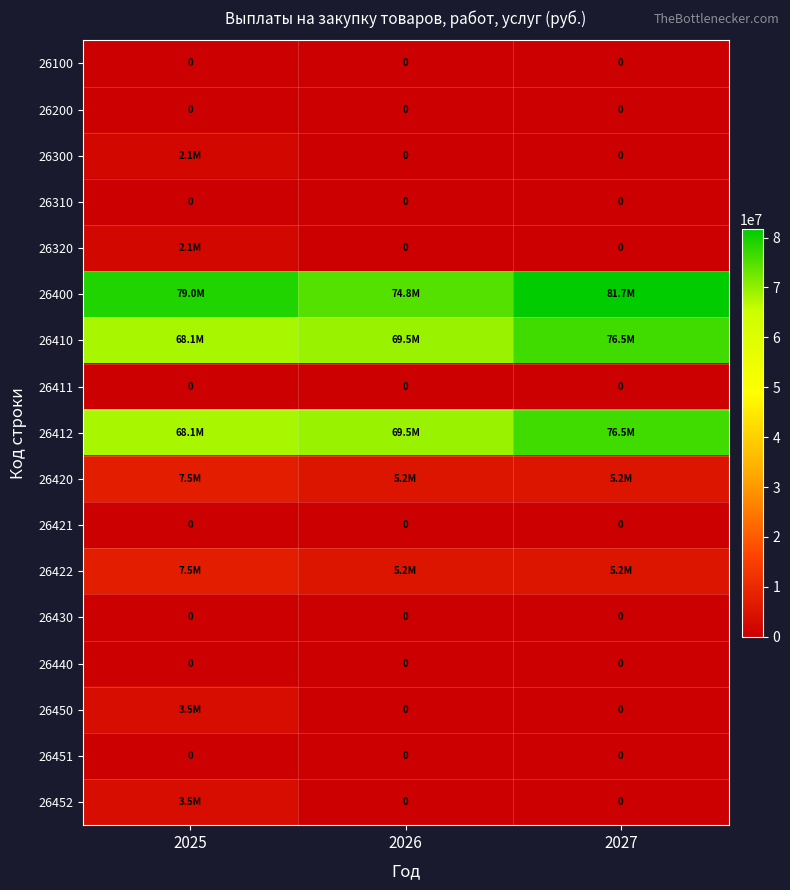

Rank the series by their maximum value, from lowest to highest.

26100, 26200, 26310, 26411, 26421, 26430, 26440, 26451, 26300, 26320, 26450, 26452, 26420, 26422, 26410, 26412, 26400